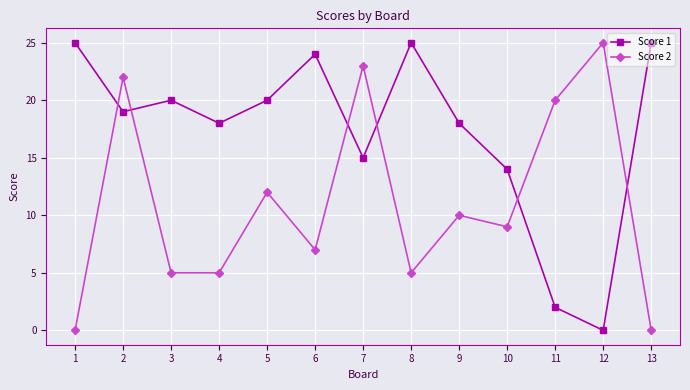

Reading right to left, list all the values displayed in this chart.

Score 1: 25	0	2	14	18	25	15	24	20	18	20	19	25
Score 2: 0	25	20	9	10	5	23	7	12	5	5	22	0